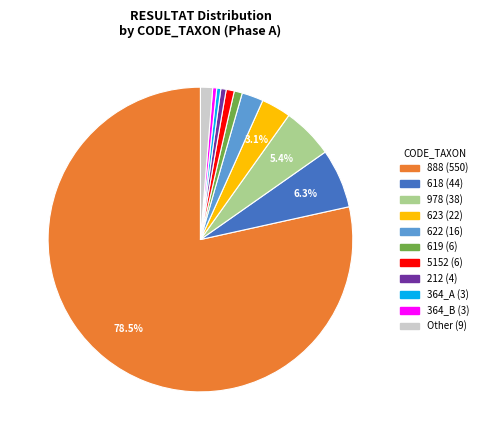

To the nearest percent, what is the difference between the largest and smallest slice percentages?

78%